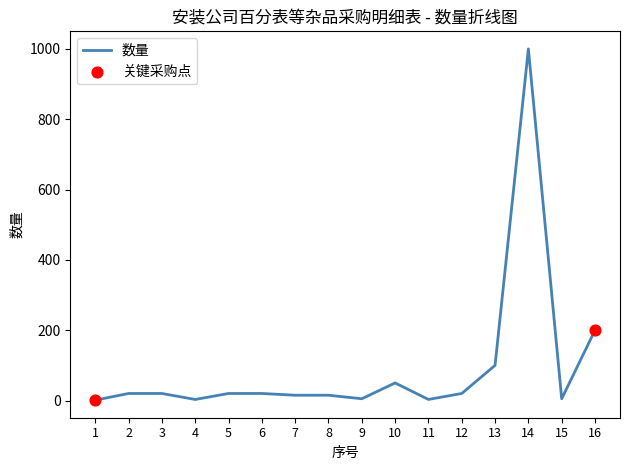

Between 9 and 3, which is larger?

3